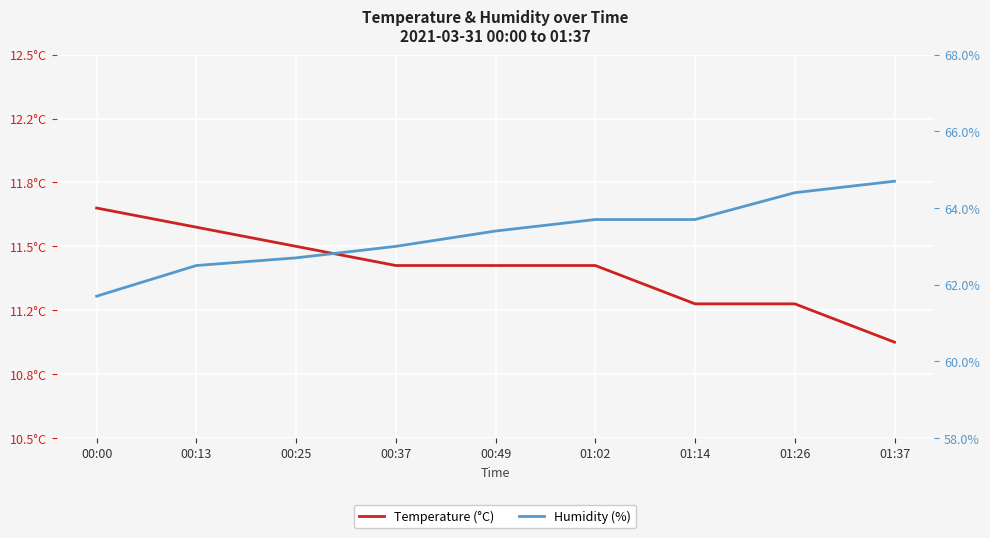

What is the value of the Temperature (°C) point at the 5th from the left?

11.4